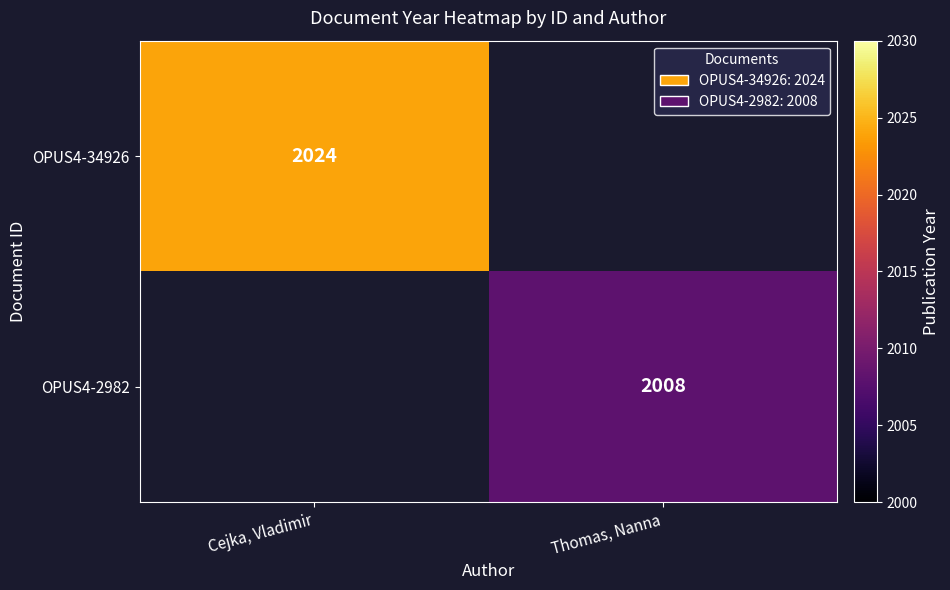

The value of OPUS4-2982 at Thomas, Nanna is 580. True or false?

False